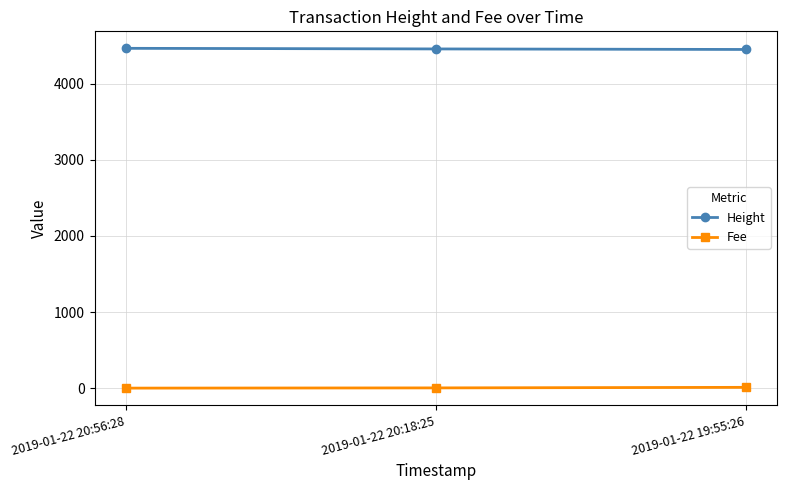

Rank the series at 2019-01-22 20:18:25 from lowest to highest value.

Fee, Height